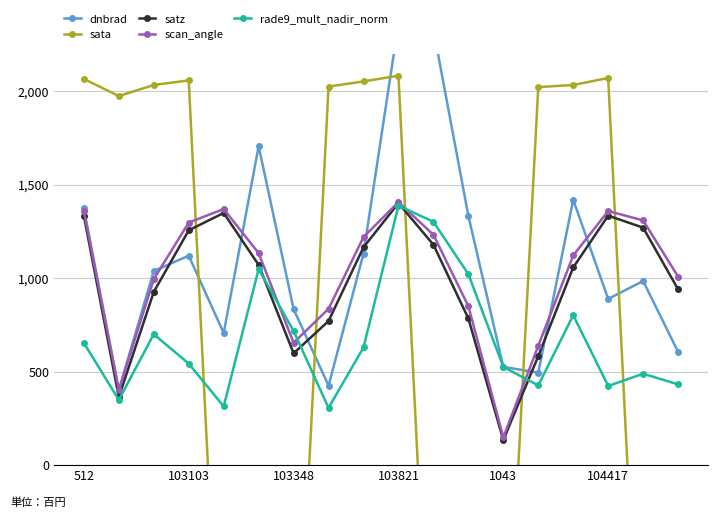

Which category has the highest value in the rade9_mult_nadir_norm series?

103821